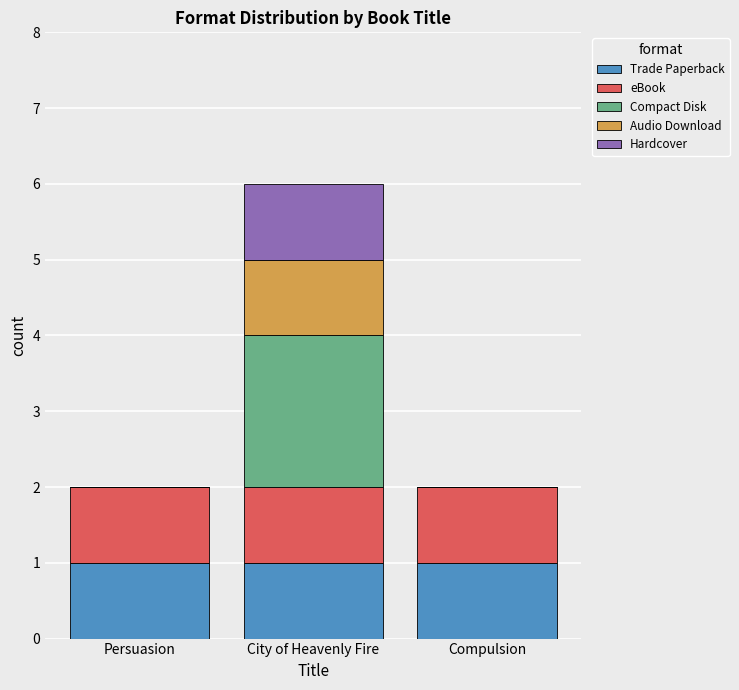

The value of Trade Paperback at Compulsion is 0. True or false?

False